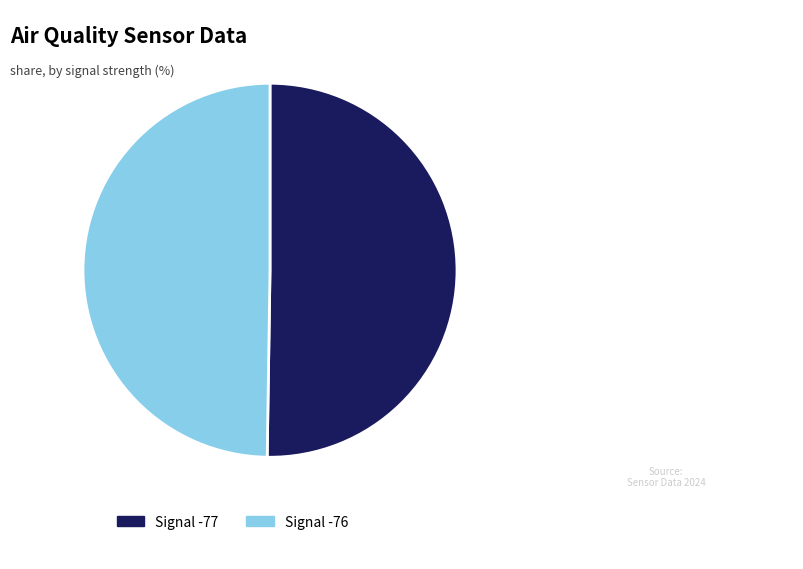

How many segments does this pie chart have?

2